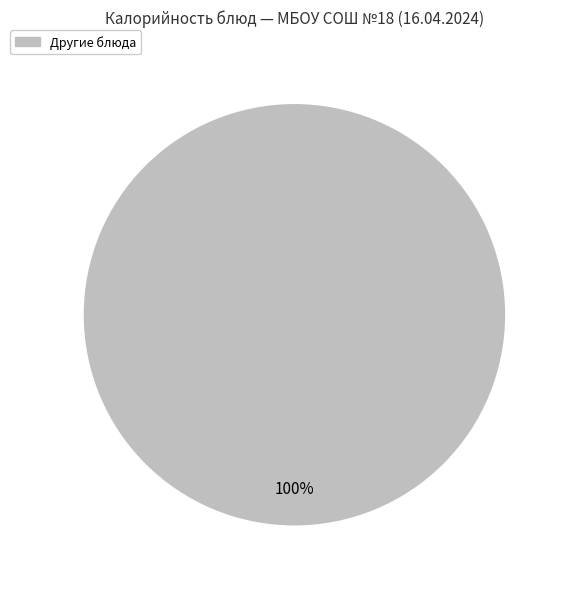

To the nearest percent, what portion does Другие блюда represent?

100%